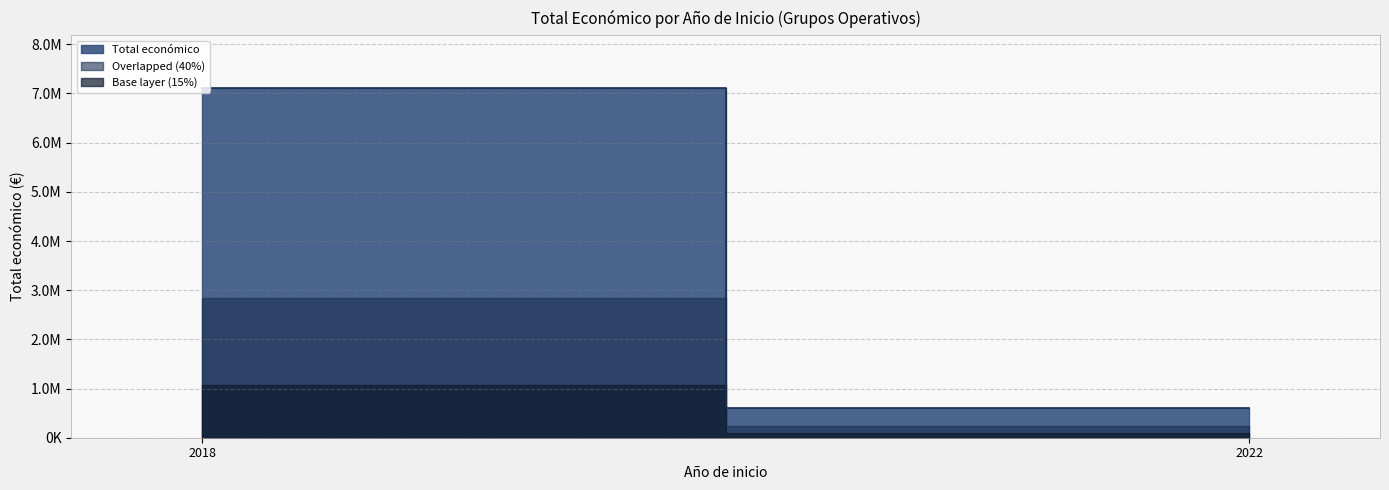

Is it true that the value at 2018 is 4952880?

False